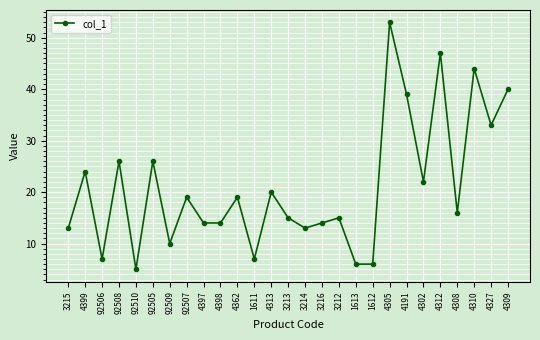

What is the label of the 21st point from the right?

92509